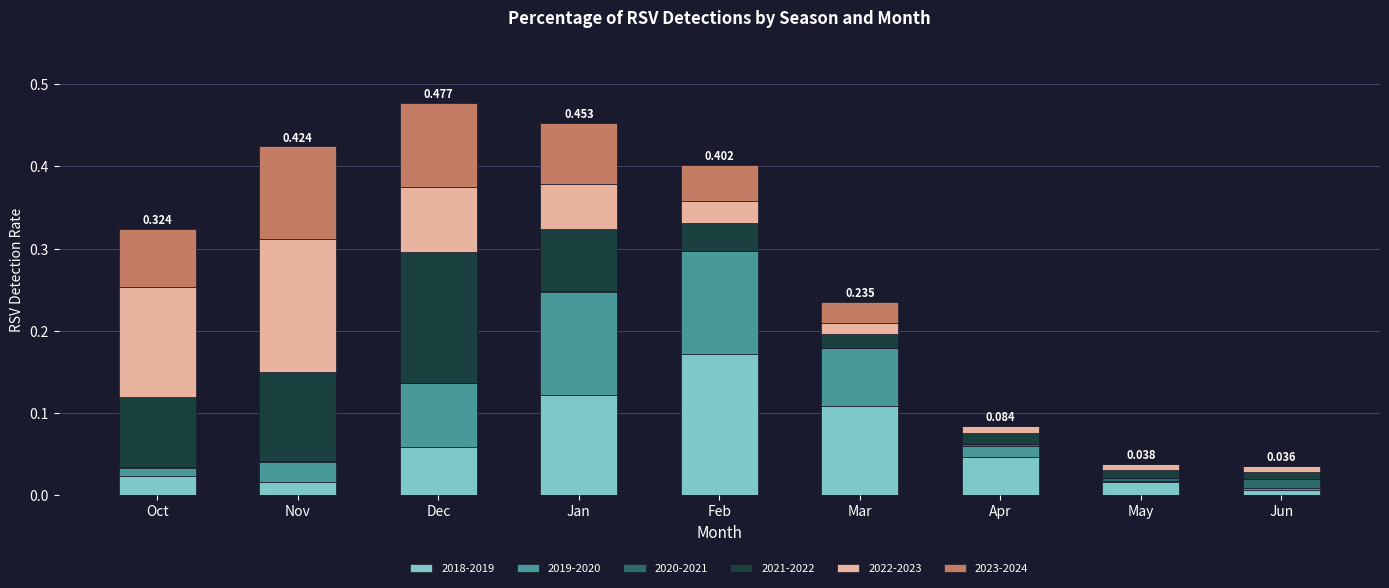

At which label does 2018-2019 reach its peak?

Feb